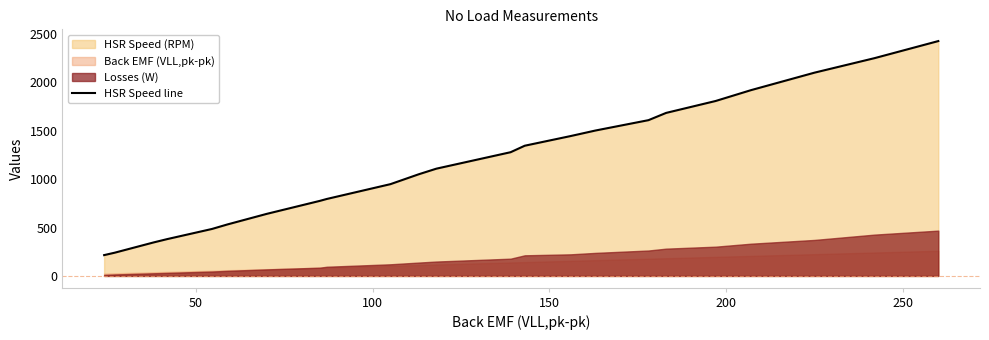

What is the maximum value for HSR Speed line?

2426